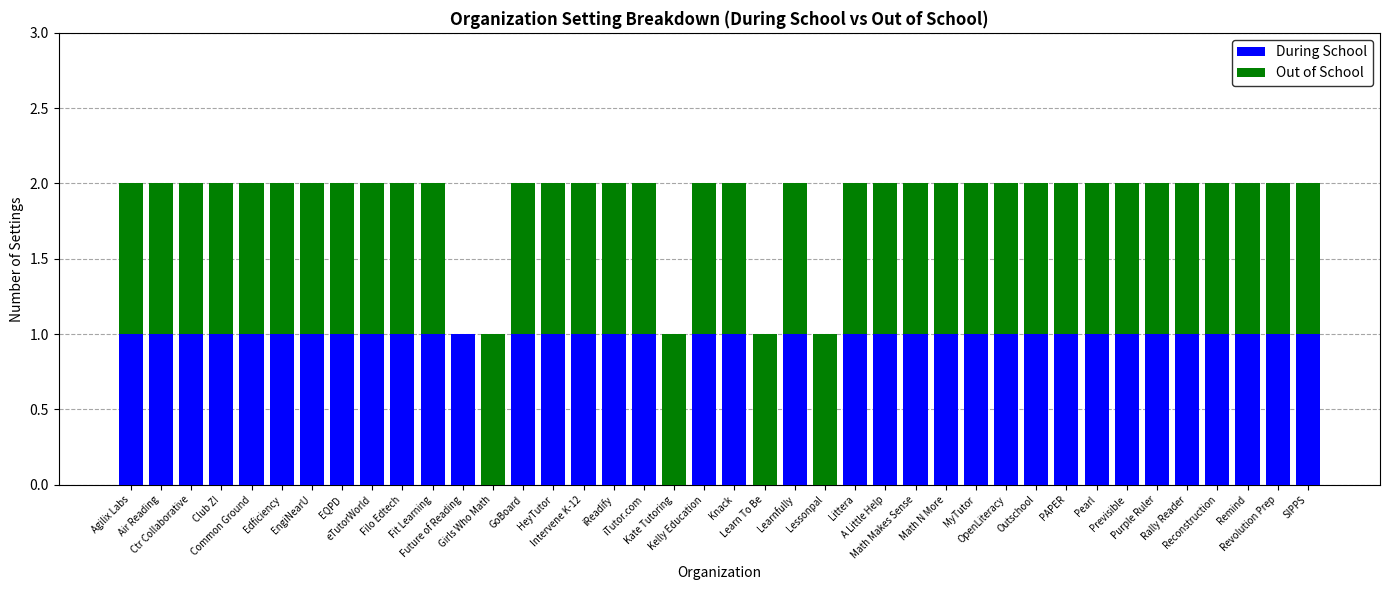

Is it true that During School equals 1 at Ctr Collaborative?

True